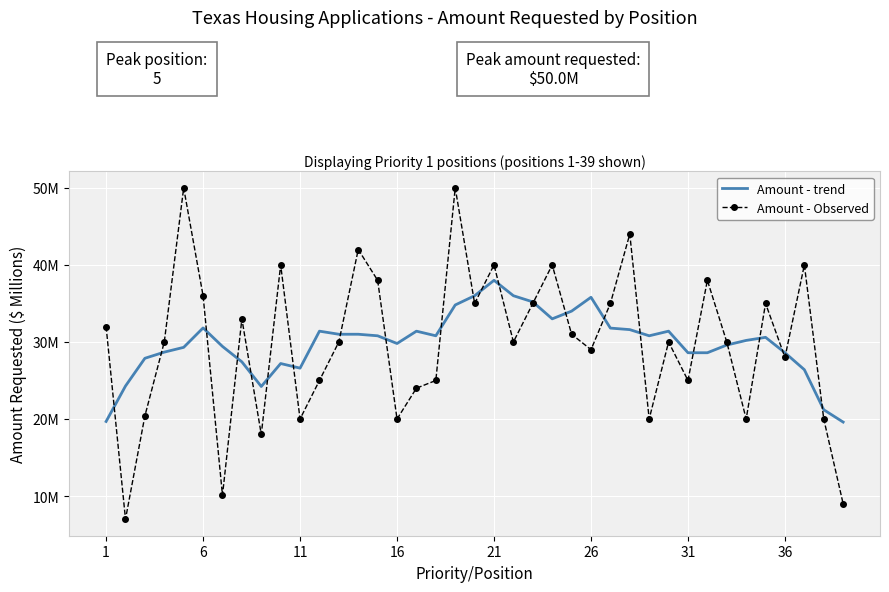

What are all the series names shown in the legend?

Amount - trend, Amount - Observed